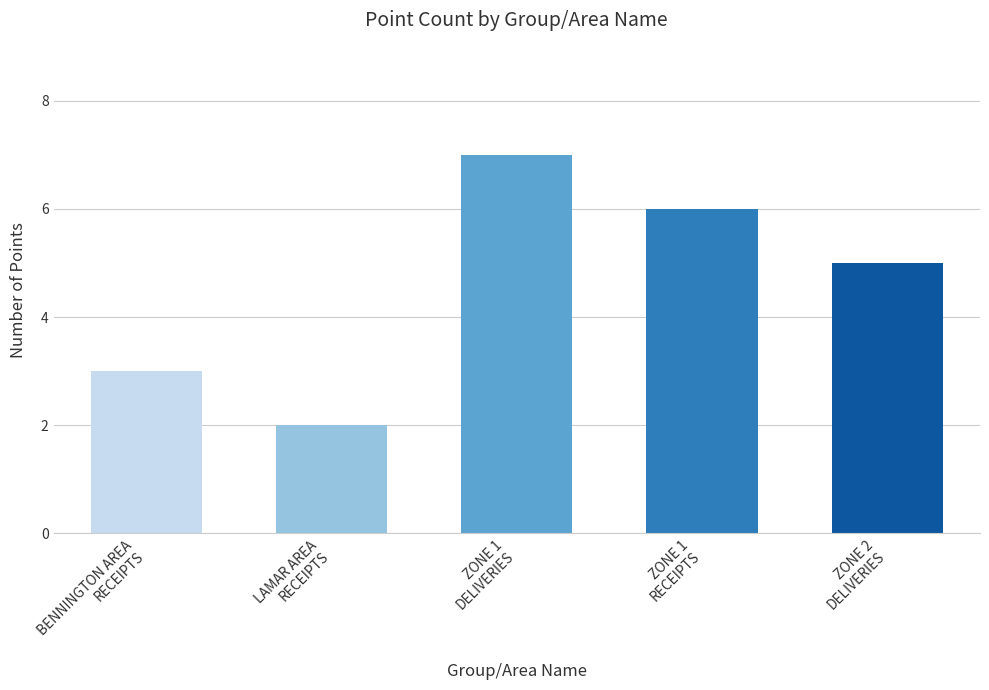

What is the value of the 3rd bar from the left?

7